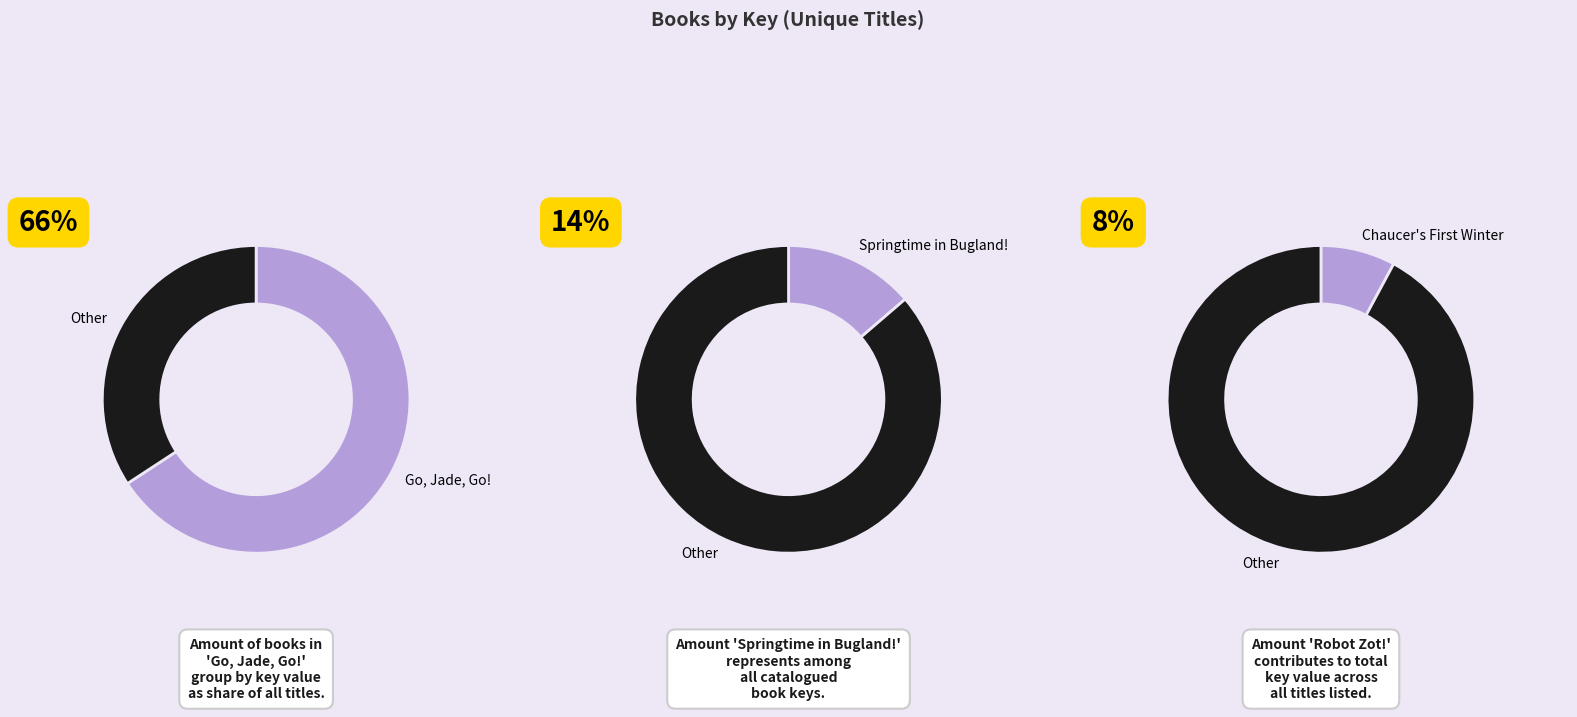

True or false: Bicklebys' Birdbath accounts for 1% of the total.

False